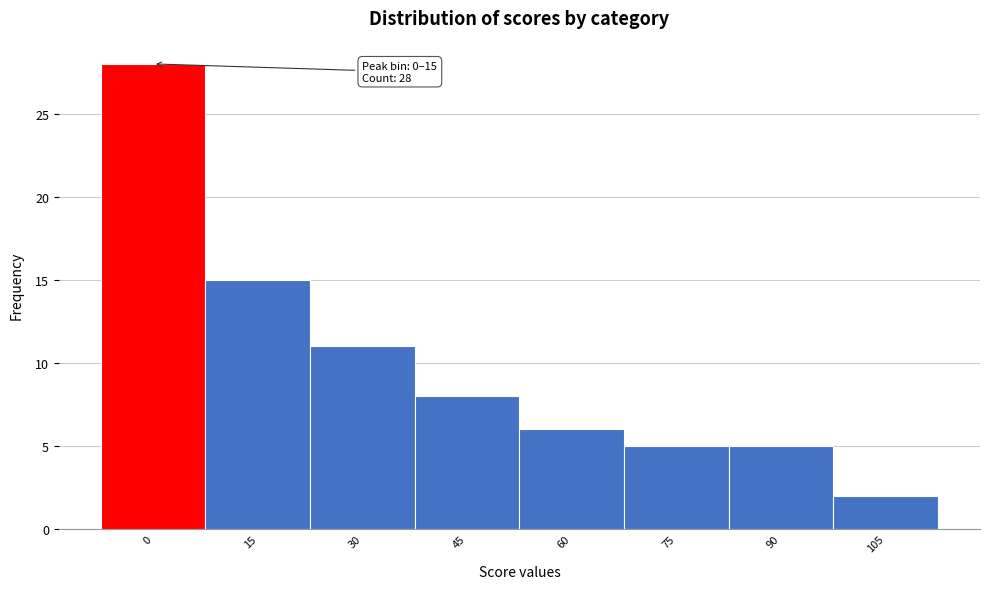

Reading right to left, list all the values displayed in this chart.

105=2	90=5	75=5	60=6	45=8	30=11	15=15	0=28